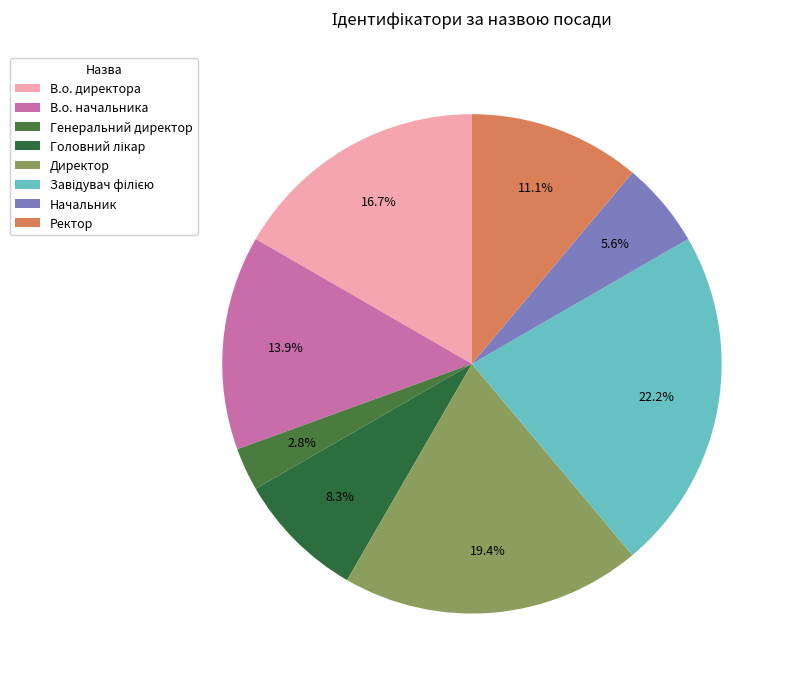

The Генеральний директор slice represents 15% of the pie. True or false?

False